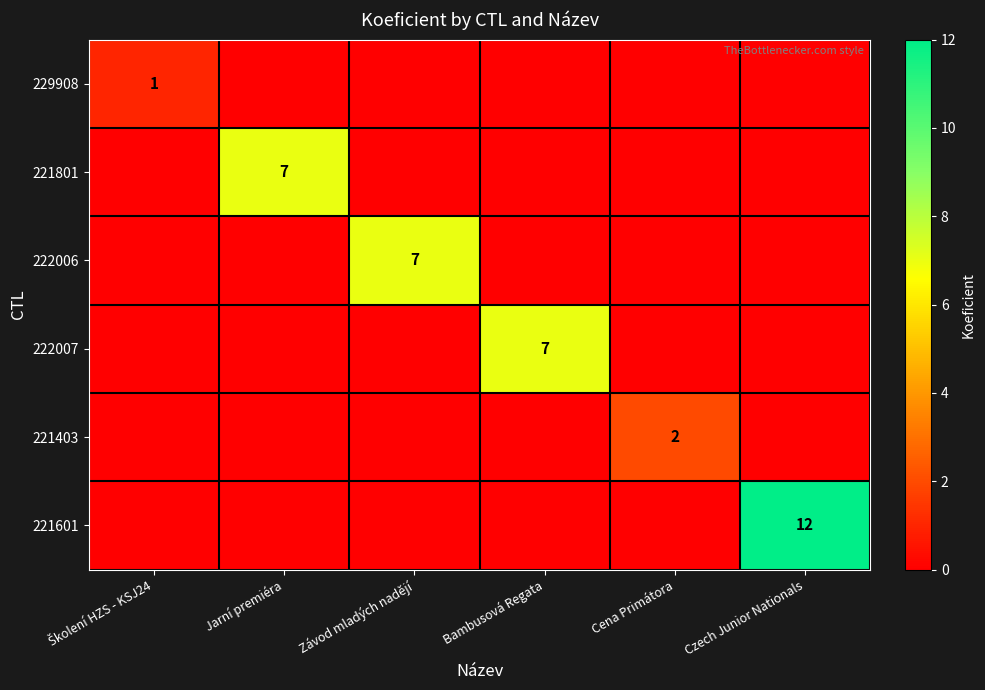

The 221801 series shows 0 at Bambusová Regata. True or false?

True